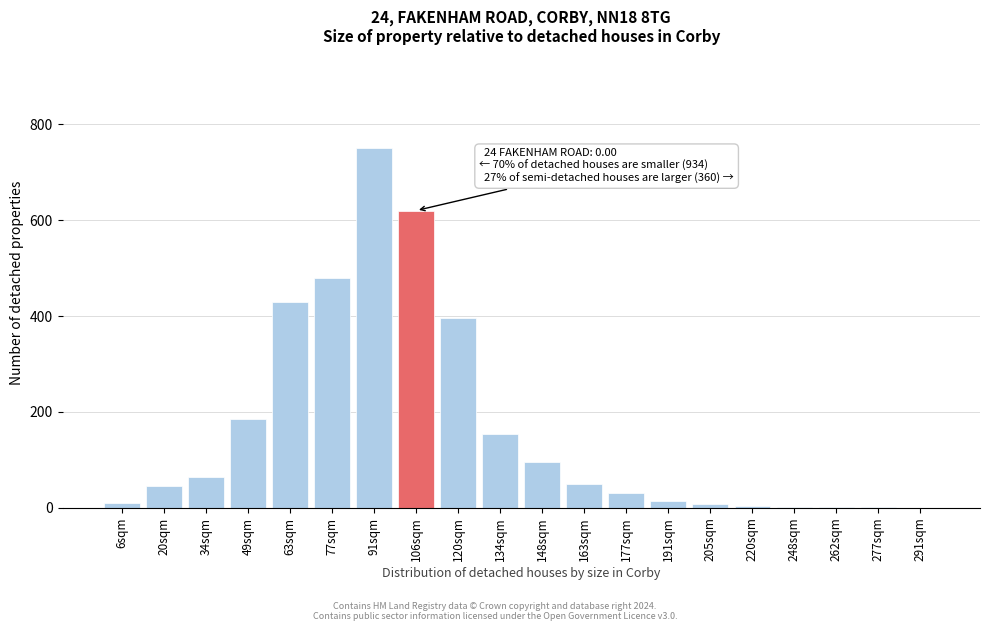

What is the ratio of the value at 63sqm to the value at 20sqm?

9.6